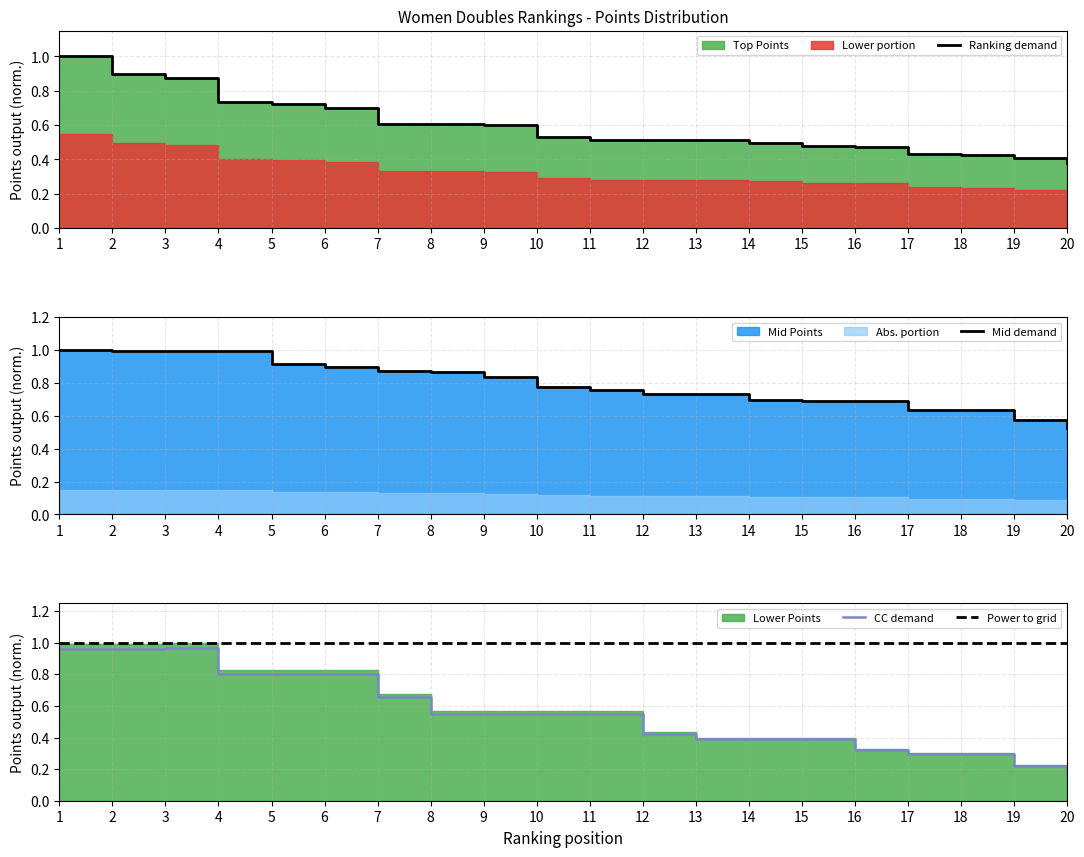

Which series has the largest range (max minus min)?

CC demand